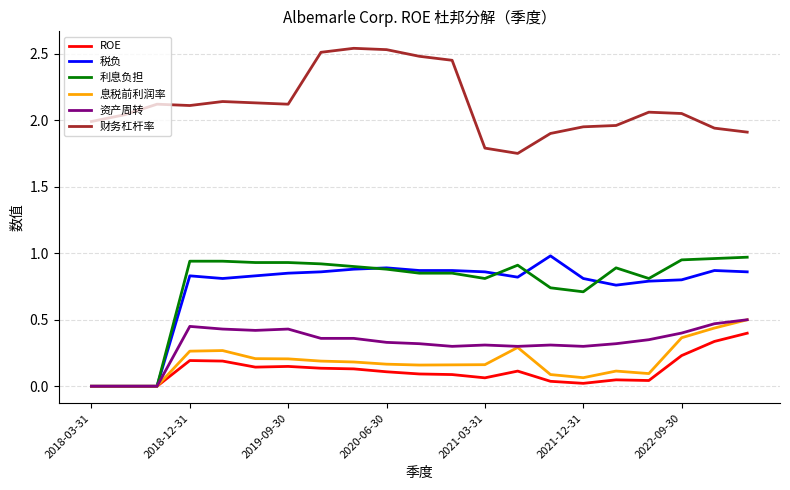

True or false: 资产周转 and 财务杠杆率 intersect in this chart.

False